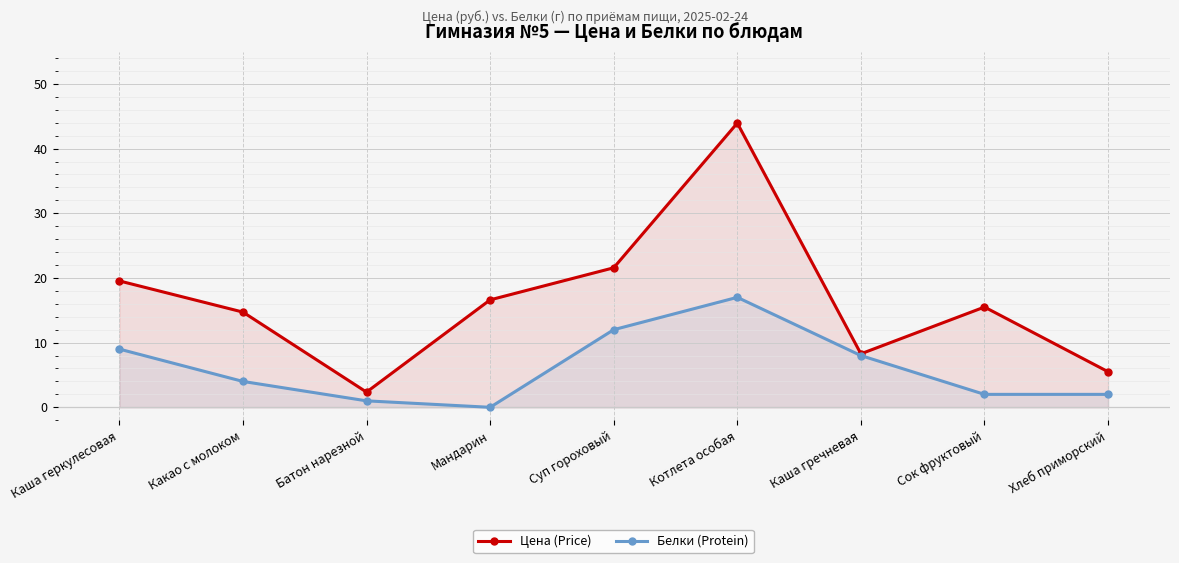

Reading right to left, what are all the values shown in this chart?

Цена (Price): 5.5	15.5	8.3	43.9	21.6	16.6	2.4	14.7	19.5
Белки (Protein): 2.0	2.0	8.0	17.0	12.0	0.0	1.0	4.0	9.0